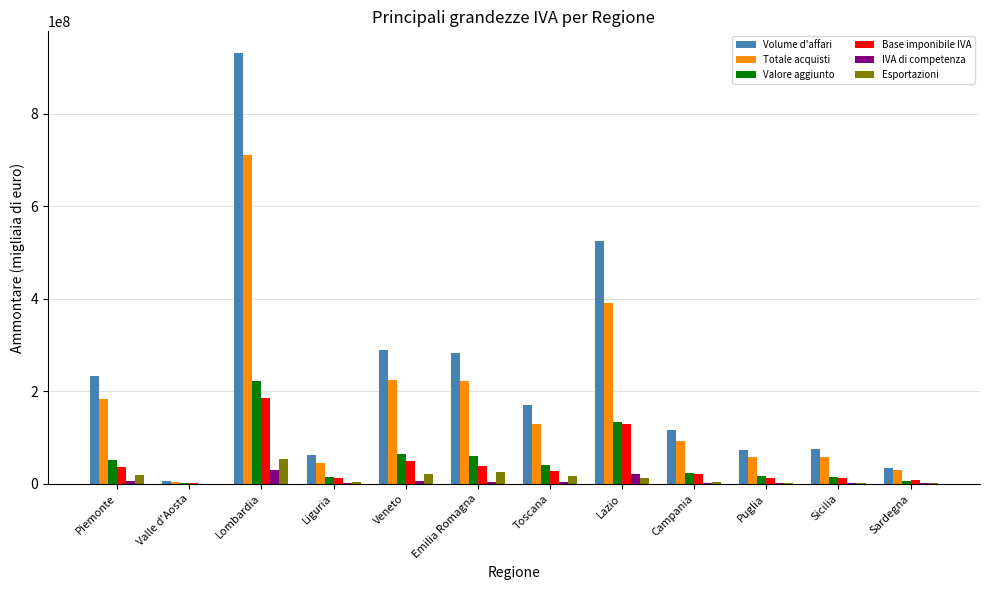

Between Lazio and Sicilia, which series saw the biggest shift?

Volume d'affari